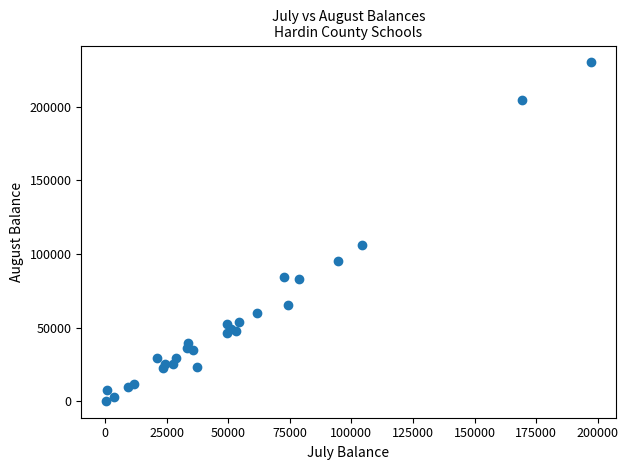

What Y value in the scatter plot is closest to 115199?

105775.6